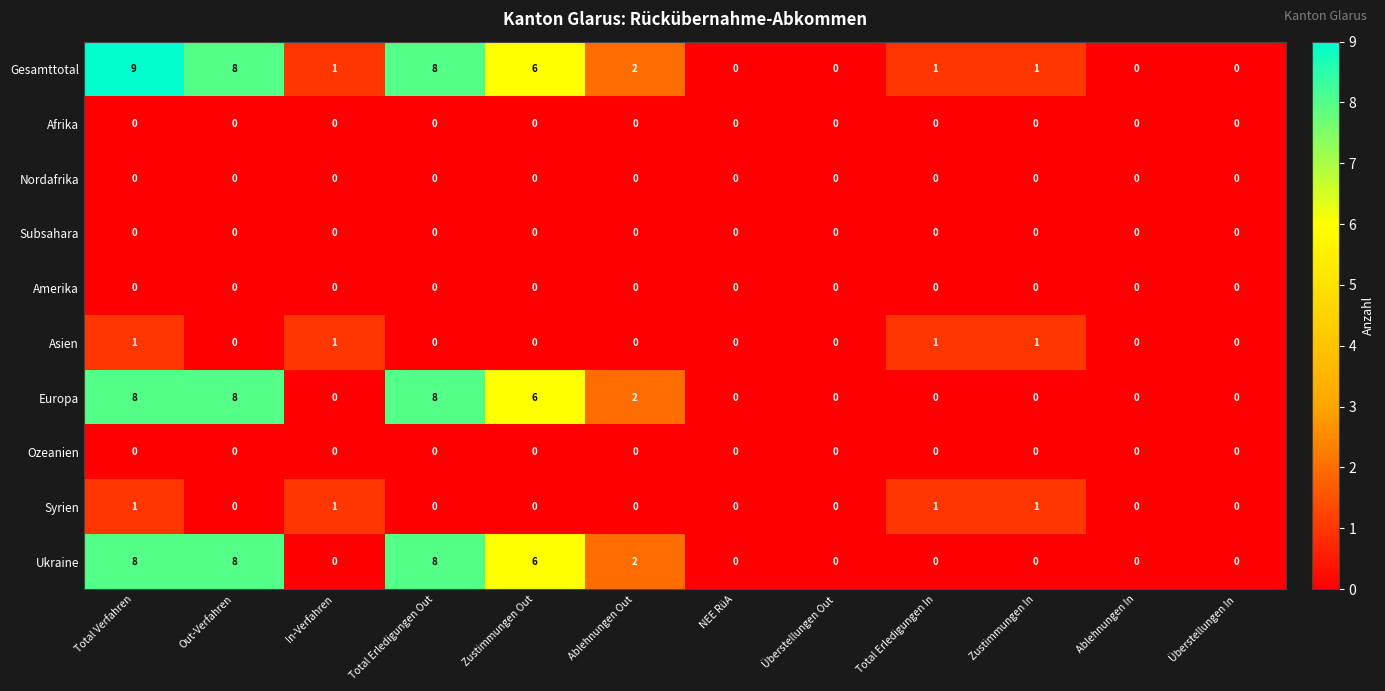

Count the Gesamttotal values in the range 0 to 8.

11